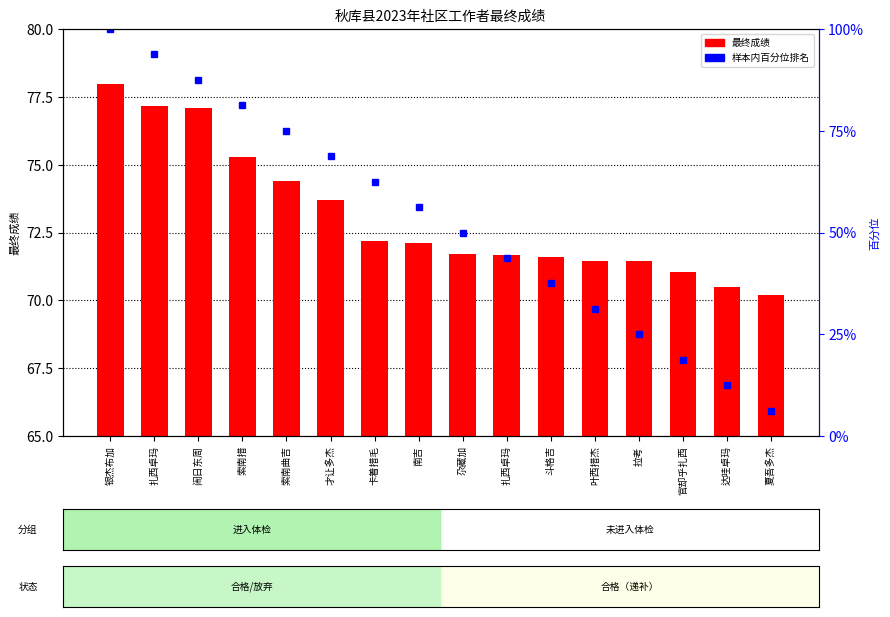

How many data points does each series have?

16